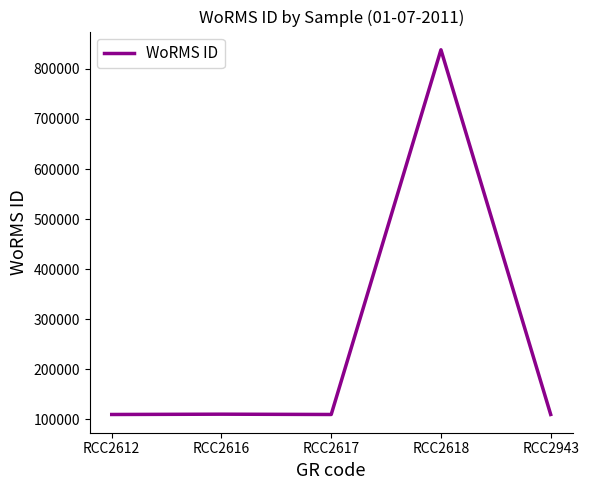

What is the minimum value shown in the chart?

109545